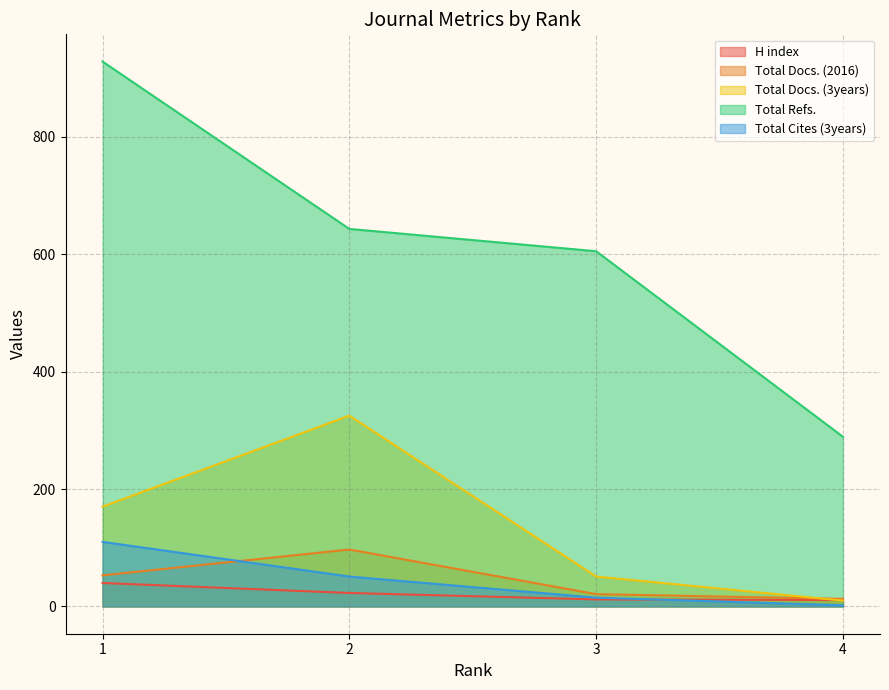

Which series changed the most between 3 and 4?

Total Refs.